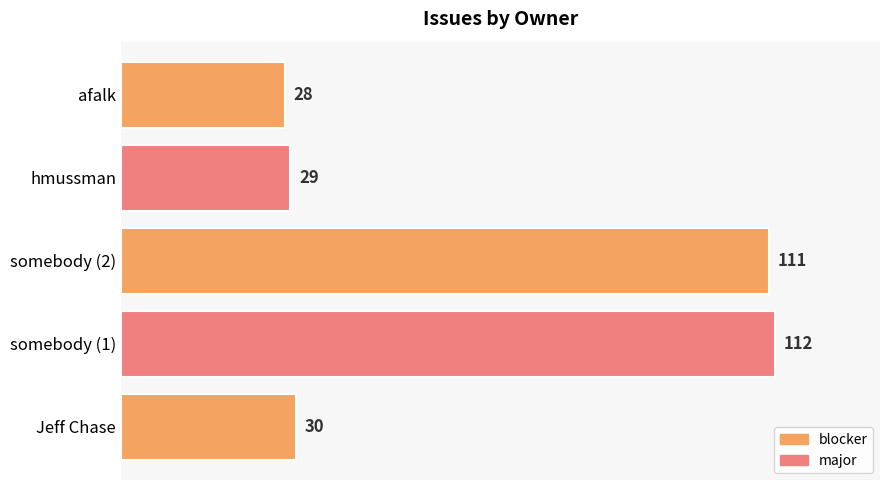

What is the greatest value displayed?

112